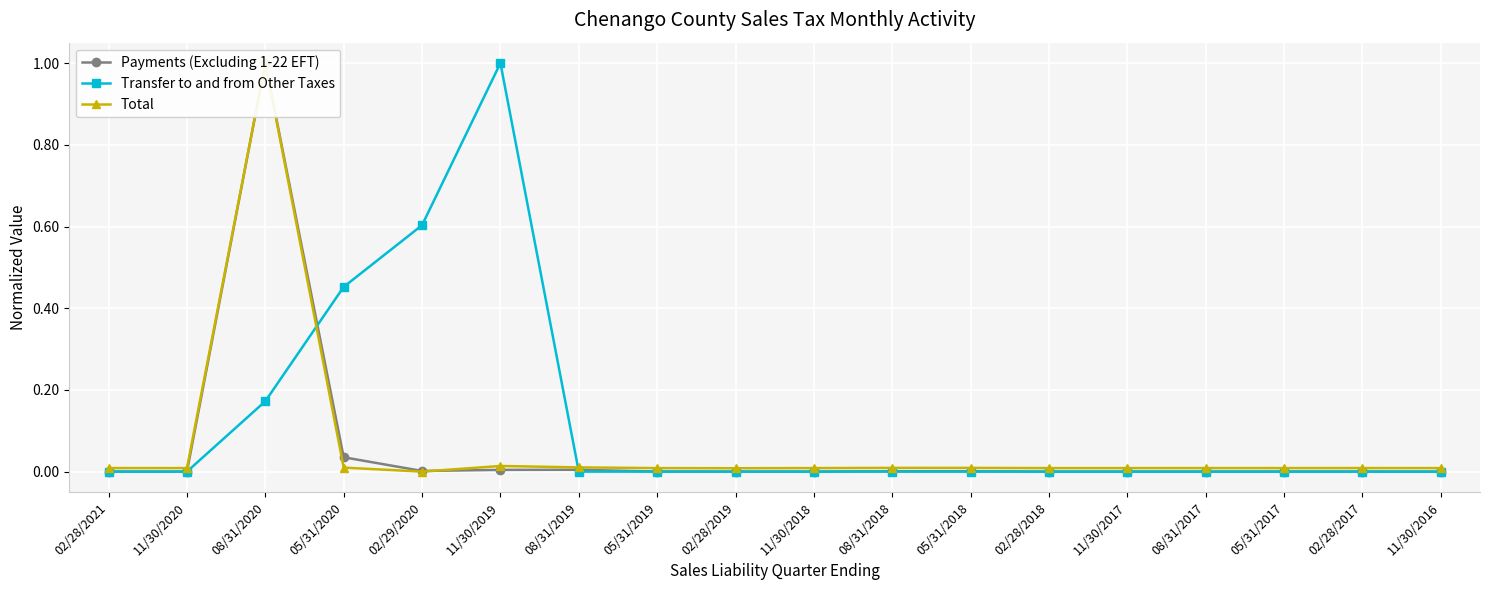

What is the maximum value shown in the chart?

1.0